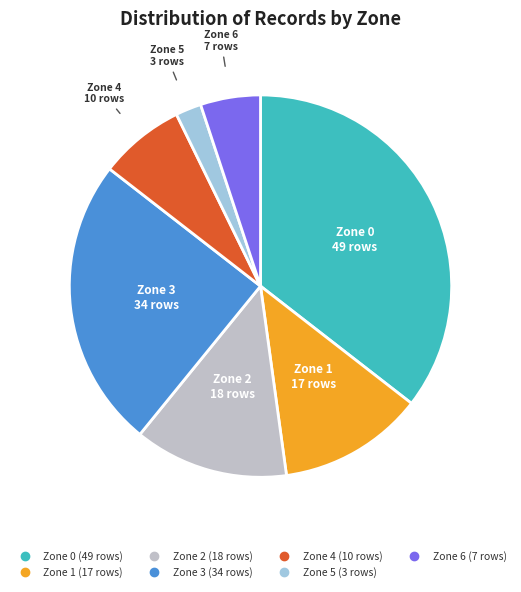

Do Zone 3 and Zone 6 together represent more than half of the pie?

No